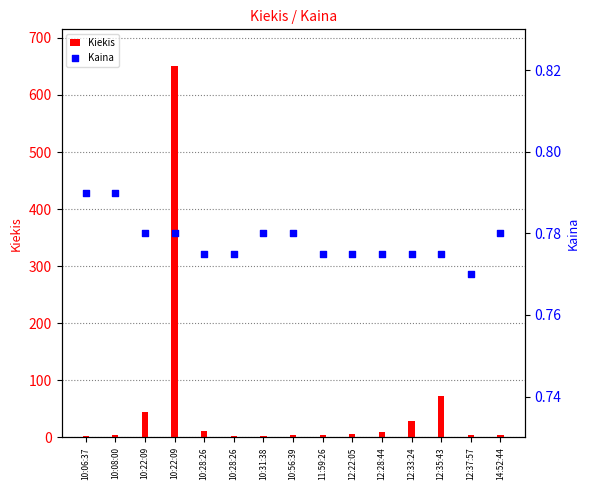

What is the total value across all series at 12:22:05?

6.8